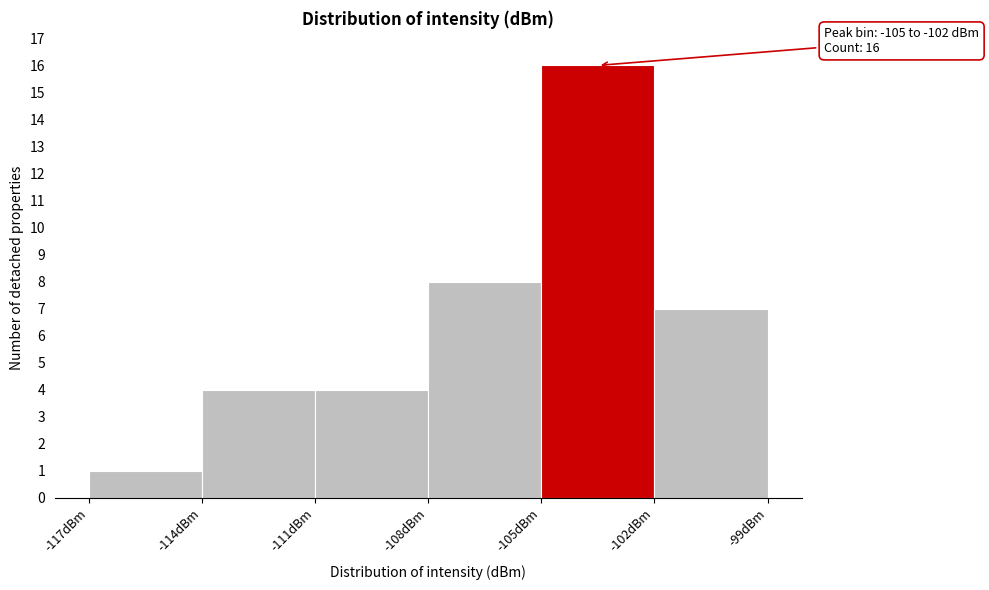

Over which range of the x-axis is the bar tallest?

-105 to -102